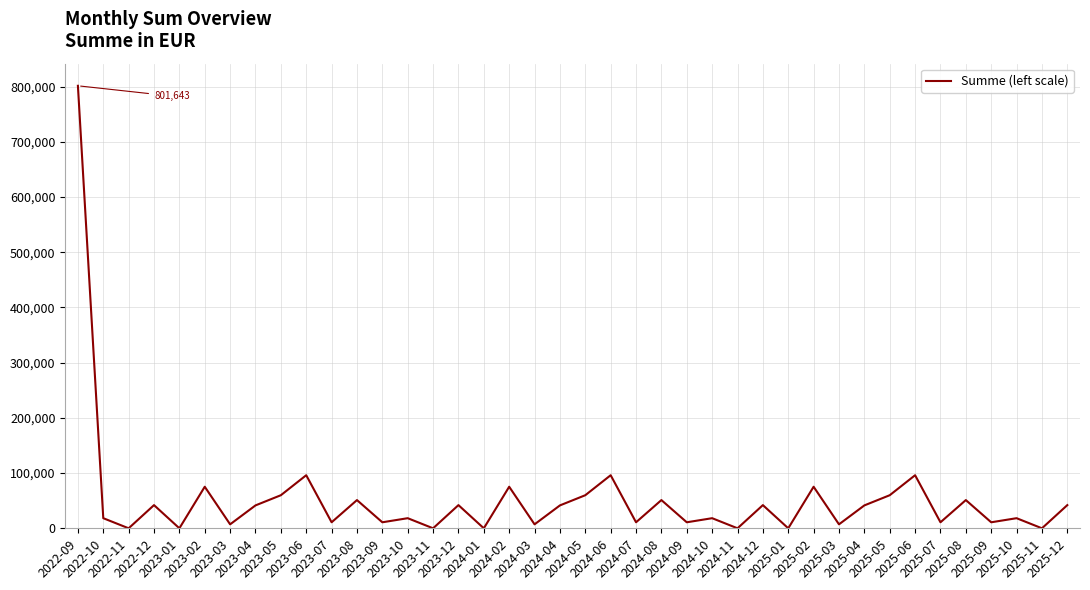

What position from the left is 2024-03?

19